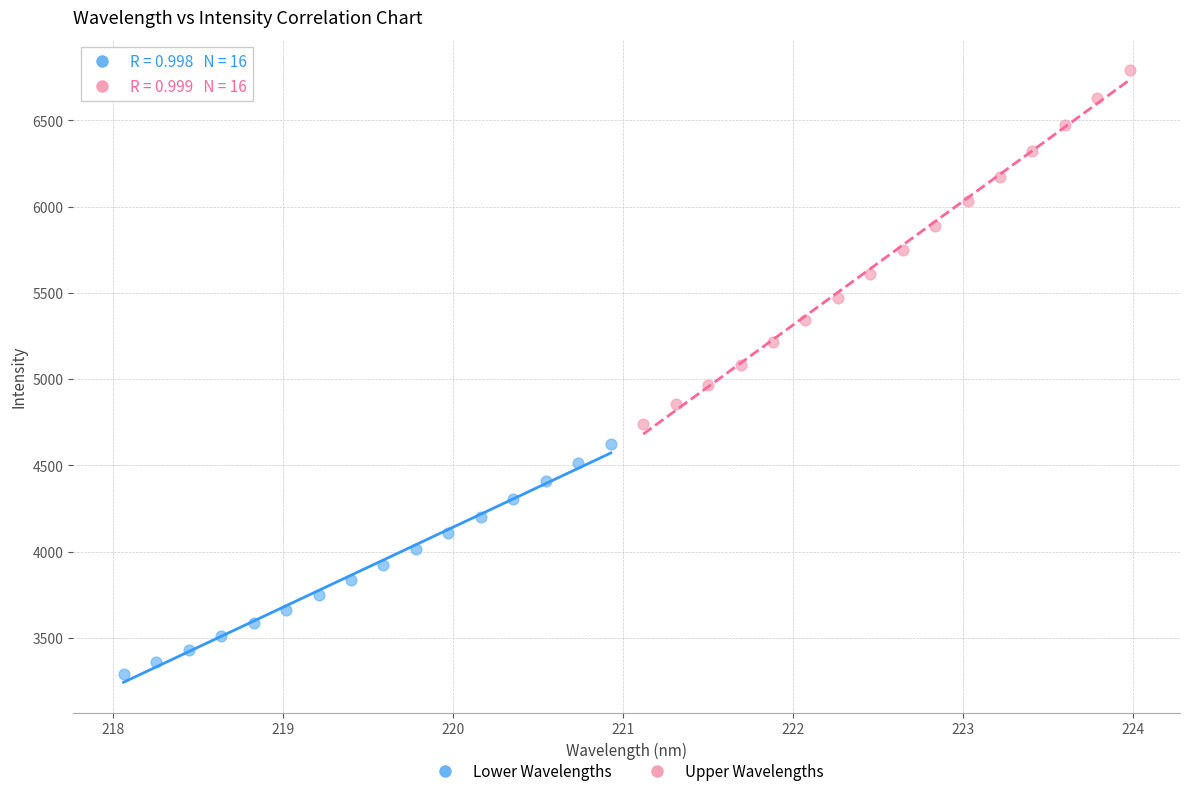

Which series has the largest Y range (max minus min)?

Upper Wavelengths